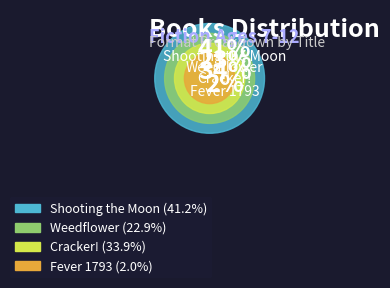

Is there any slice that represents more than half of the pie?

No